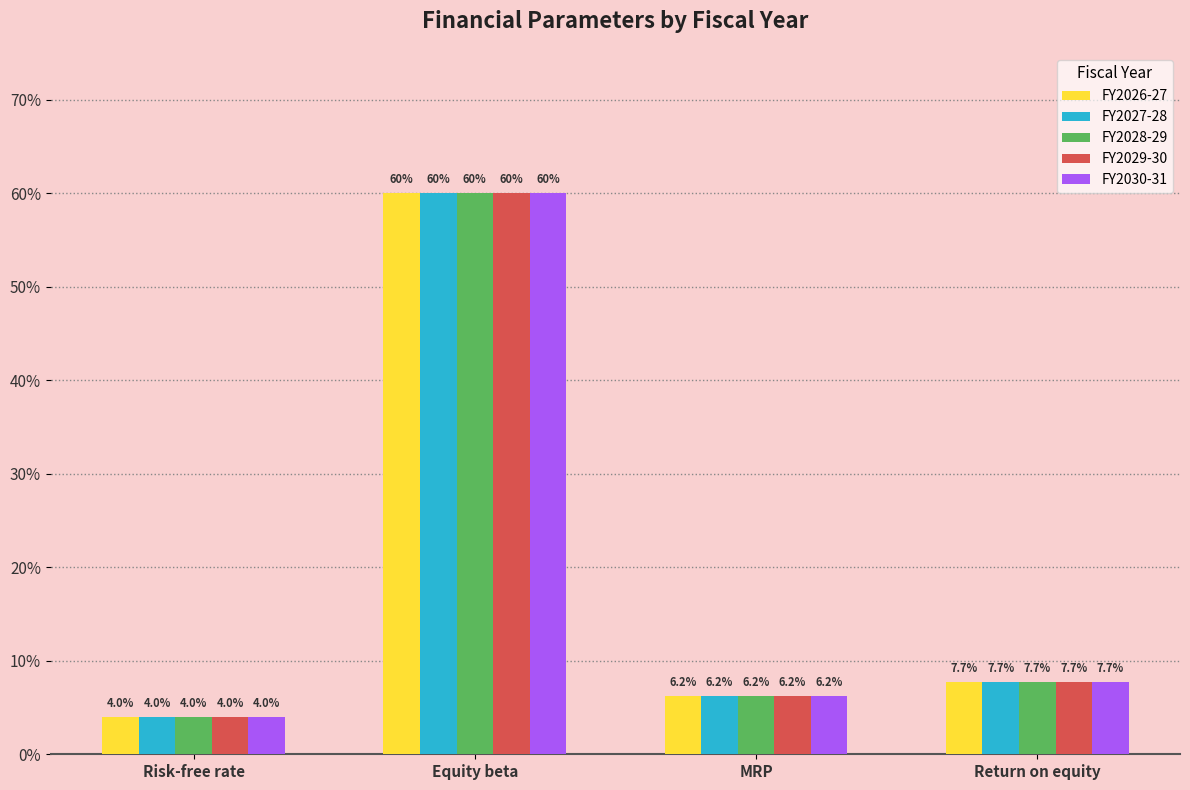

Which has a higher value, Equity beta or MRP?

Equity beta